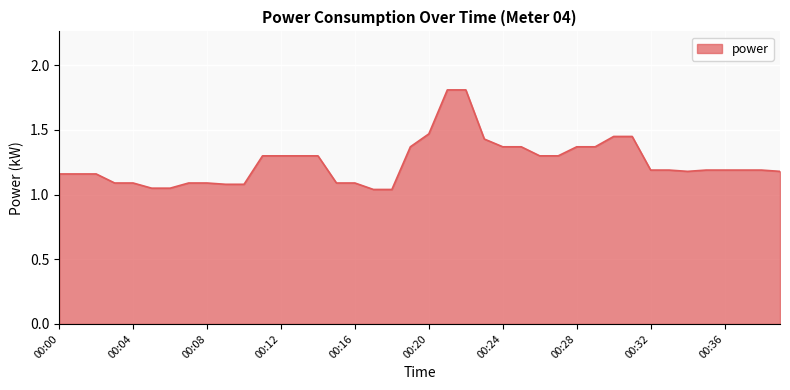

What is the greatest value displayed?

1.8